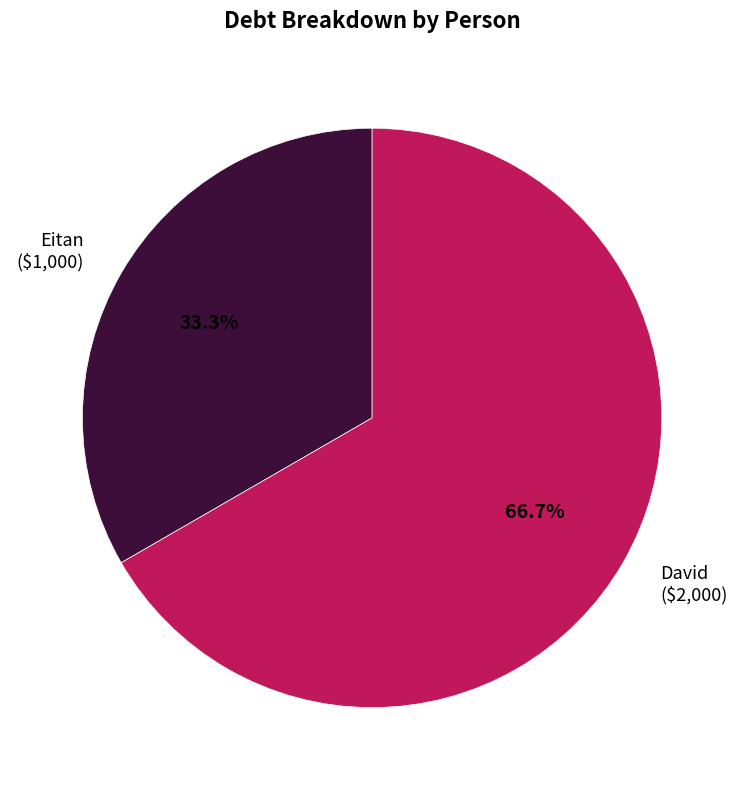

Which slice is the largest?

David